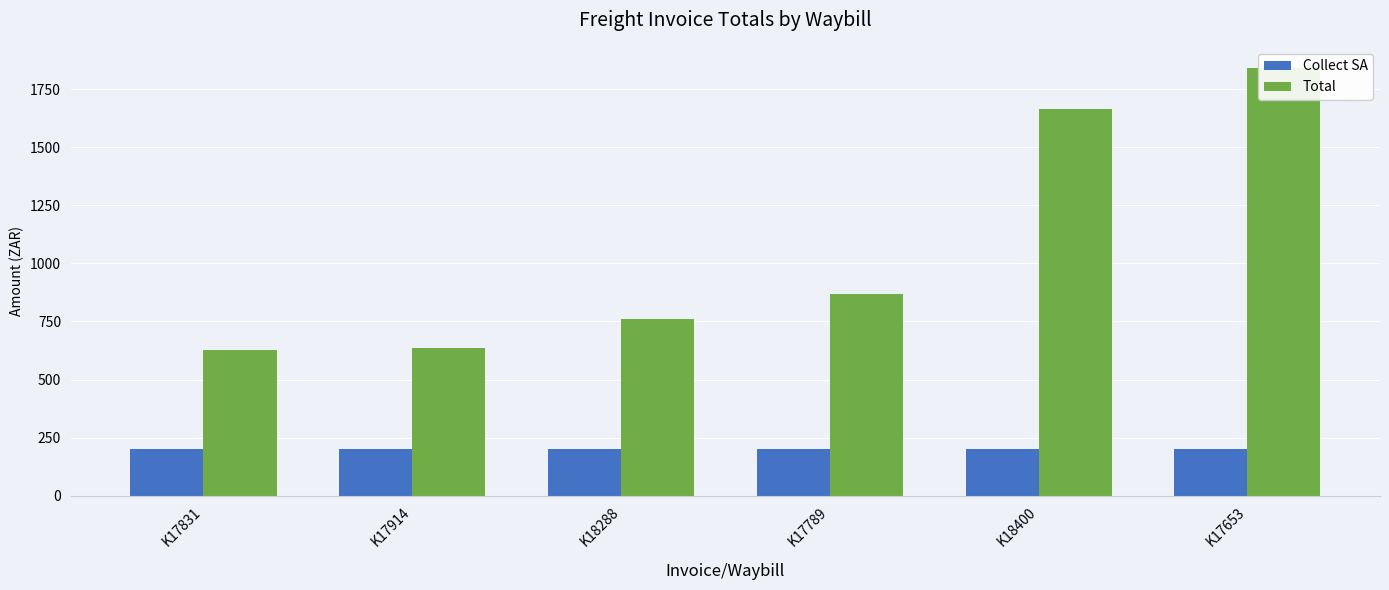

At which category is the sum across all series the highest?

K17653